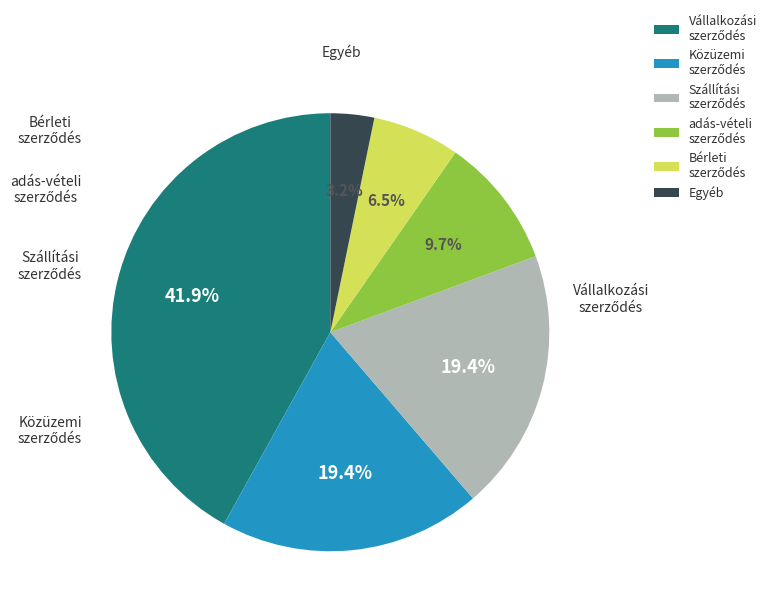

To the nearest percent, what is the difference between the Vállalkozási szerződés and Szállítási szerződés slice percentages?

23%